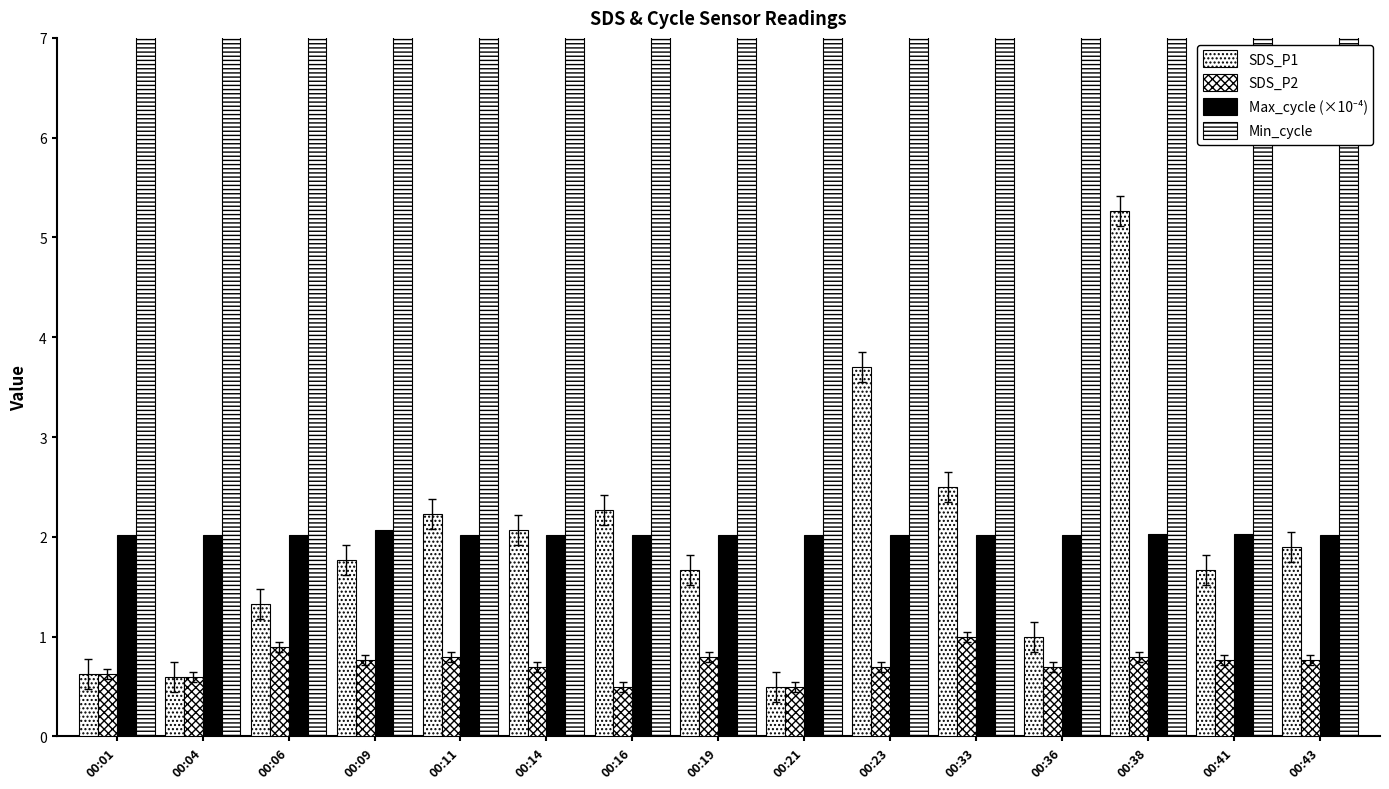

Rank the series by their maximum value, from highest to lowest.

Min_cycle, SDS_P1, Max_cycle (×10⁻⁴), SDS_P2